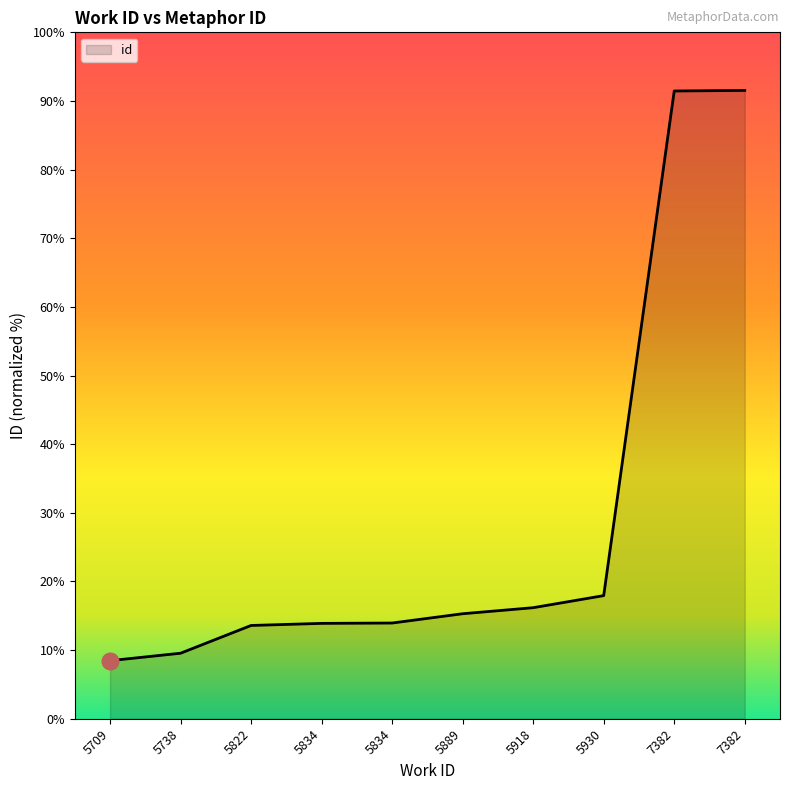

Where is the data nearest to the value 17690?

5930